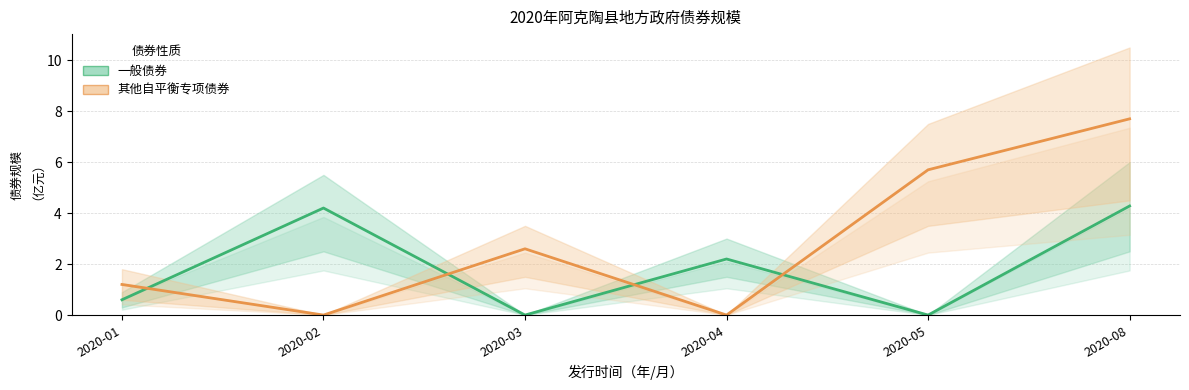

True or false: 其他自平衡专项债券 has a value of 7.7 at 2020-08.

True